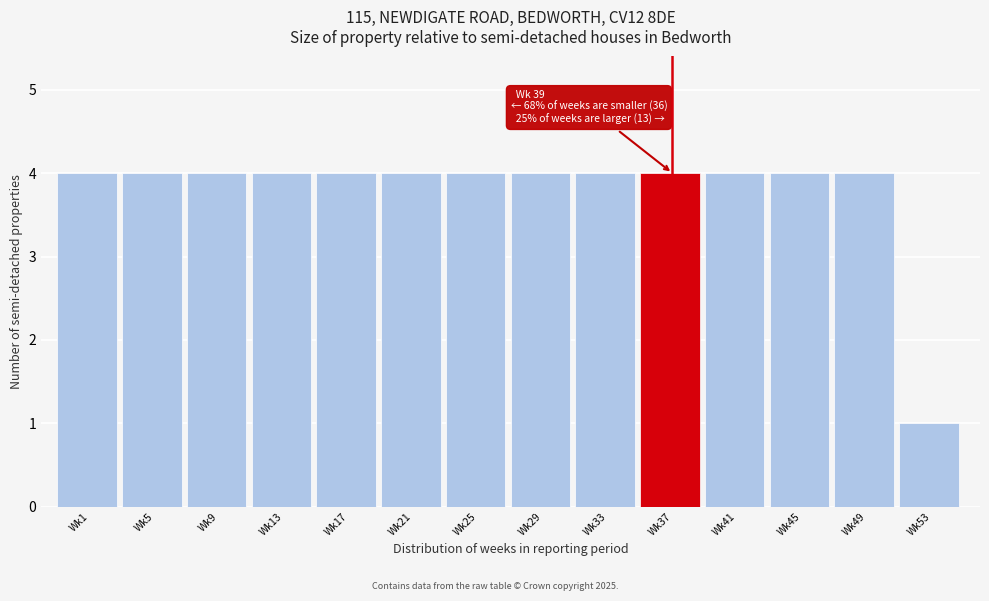

Reading right to left, what are all the values shown in this chart?

1	4	4	4	4	4	4	4	4	4	4	4	4	4